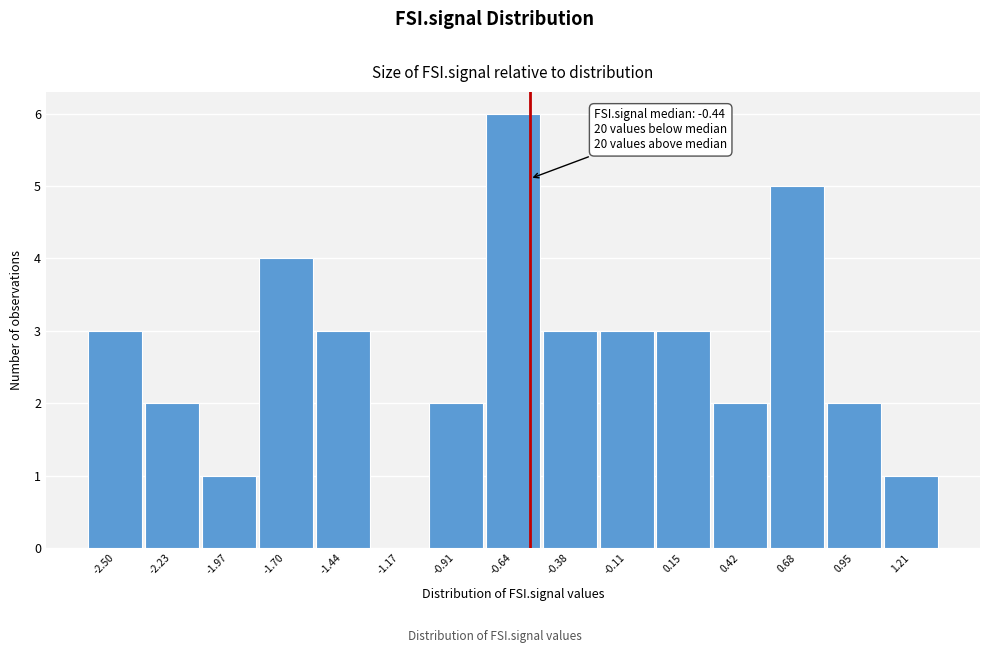

Reading left to right, what are all the values shown in this chart?

-2.50=3	-2.23=2	-1.97=1	-1.70=4	-1.44=3	-1.17=0	-0.91=2	-0.64=6	-0.38=3	-0.11=3	0.15=3	0.42=2	0.68=5	0.95=2	1.21=1